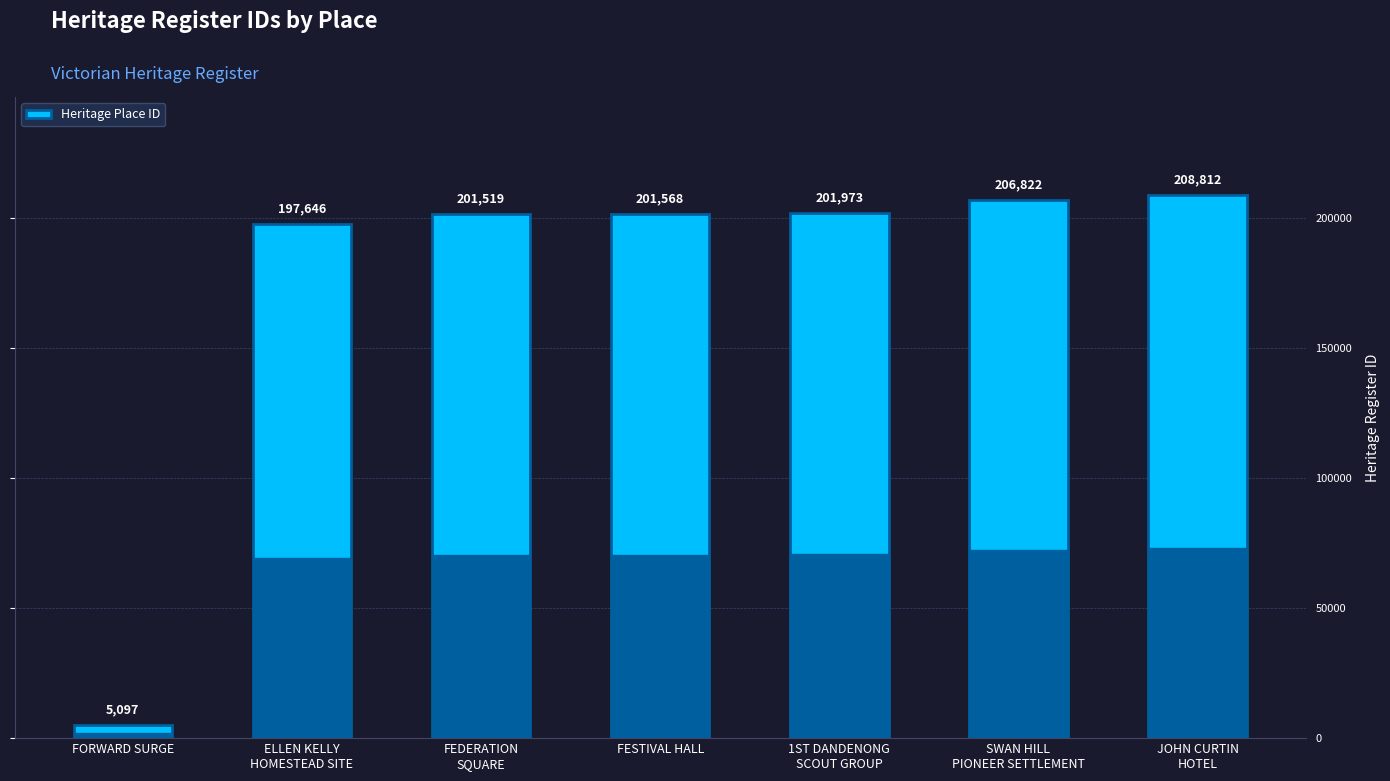

Which category has the highest value across all series?

JOHN CURTIN
HOTEL